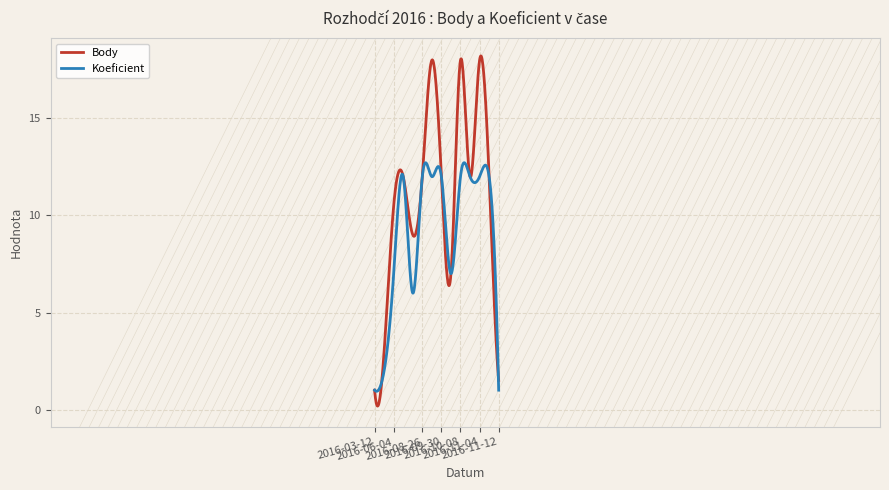

Which series has the largest total across all categories?

Body